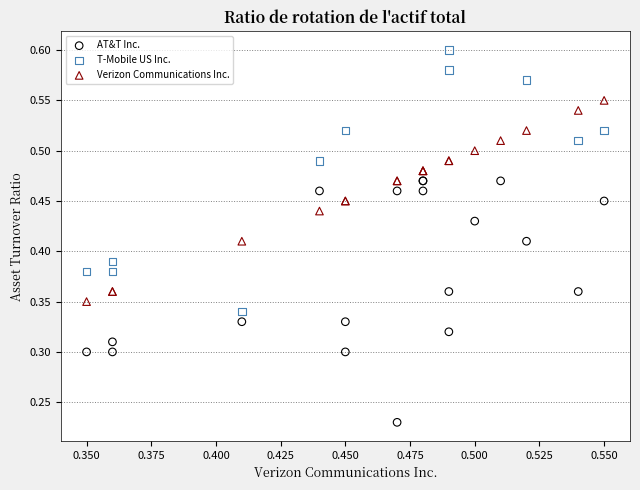

Which series contains the lowest Y value?

AT&T Inc.